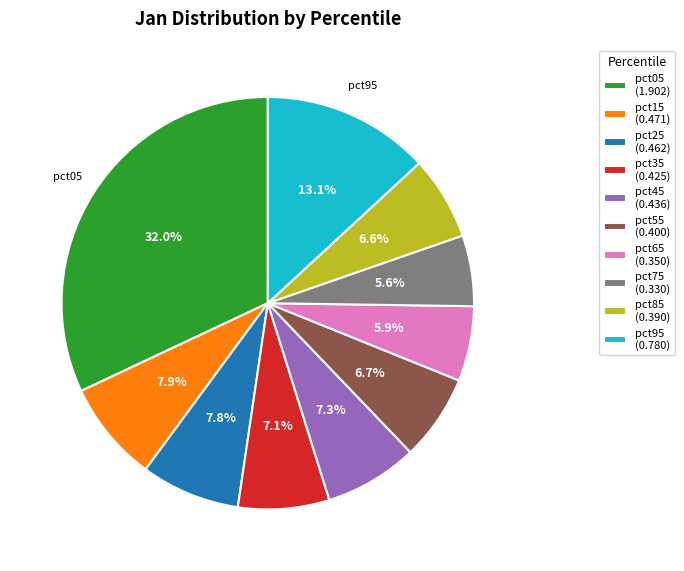

What is the largest slice in the pie chart?

pct05